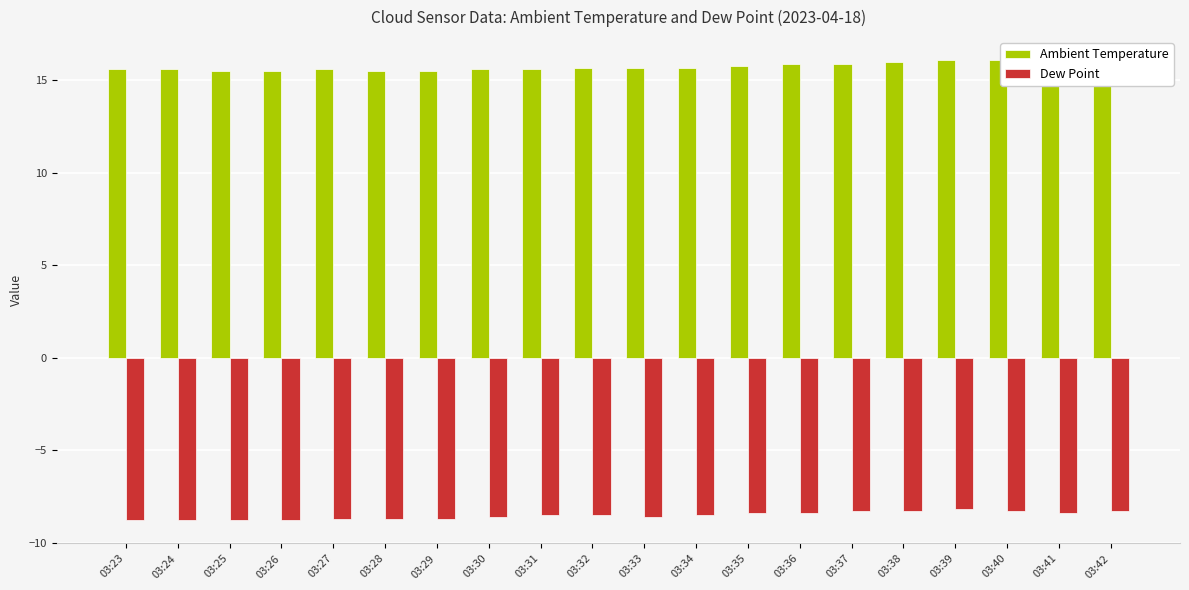

Which series has the widest spread of values?

Ambient Temperature